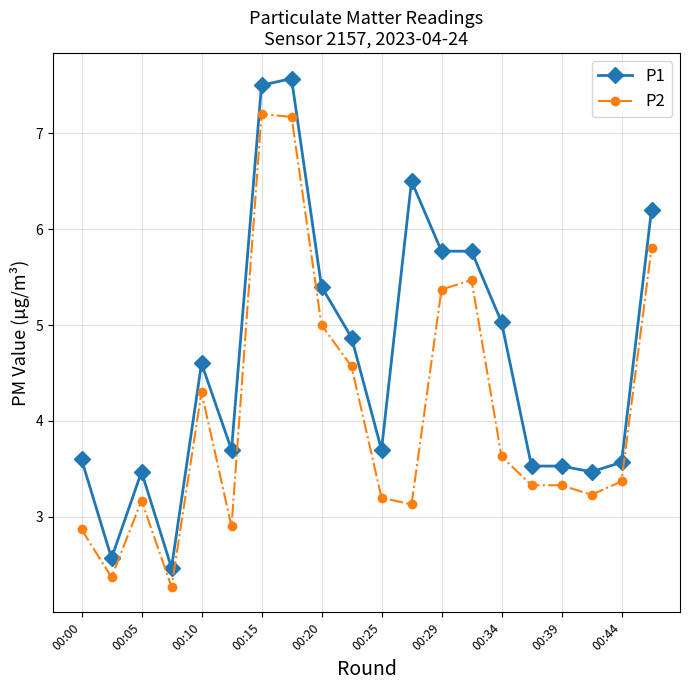

List the series in order of their peak value, highest first.

P1, P2